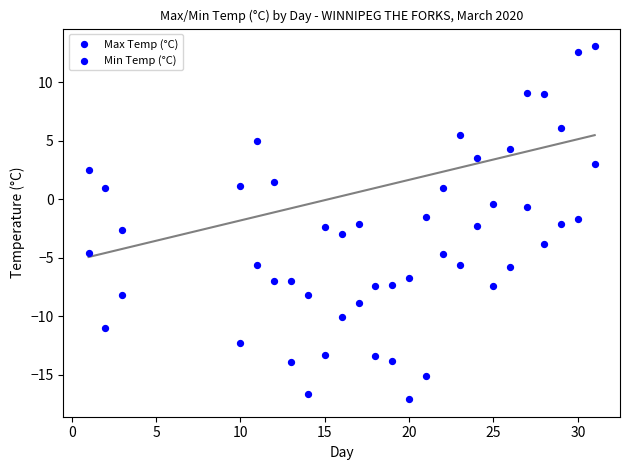

How many points are shown in the scatter plot?

50